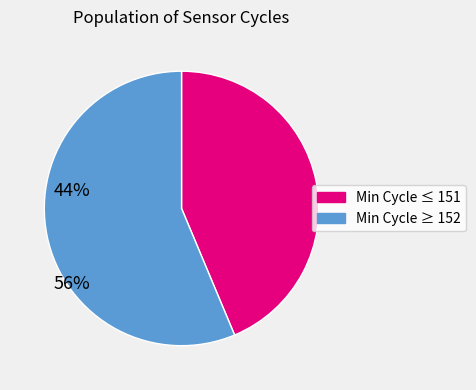

How many segments does this pie chart have?

2